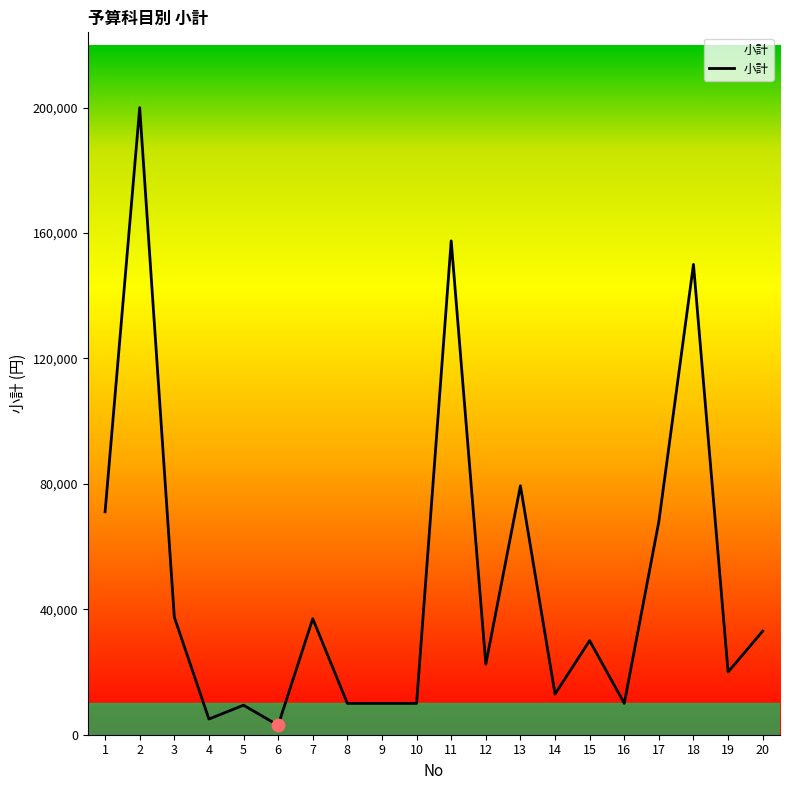

Which has a higher value, 10 or 4?

10